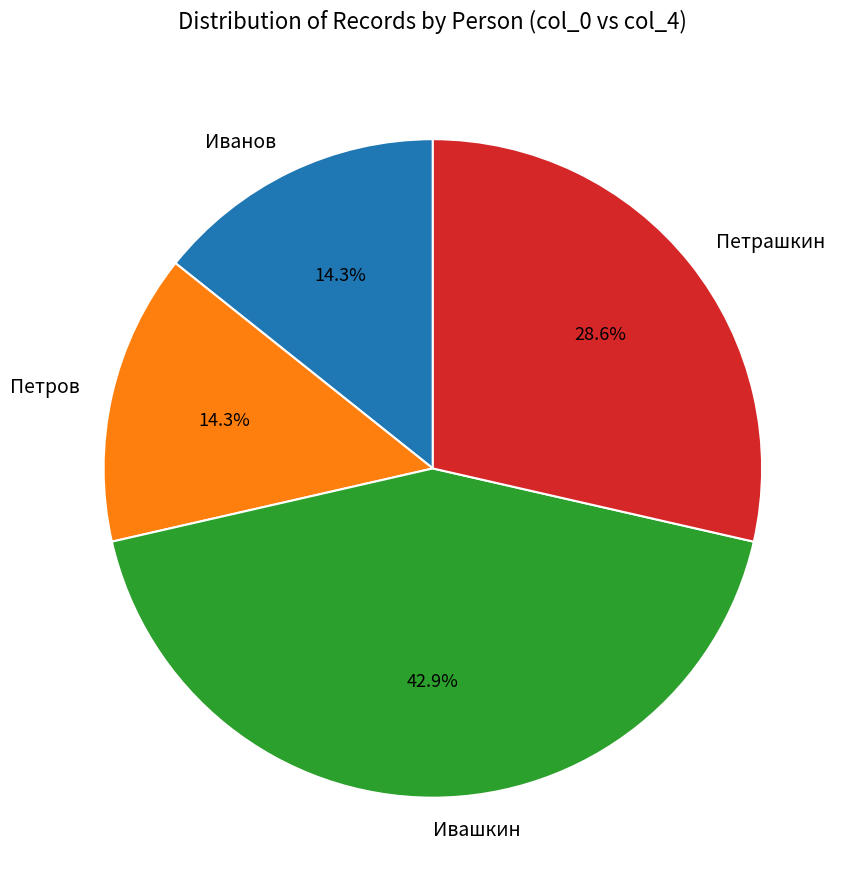

To the nearest percent, what portion does Ивашкин represent?

43%